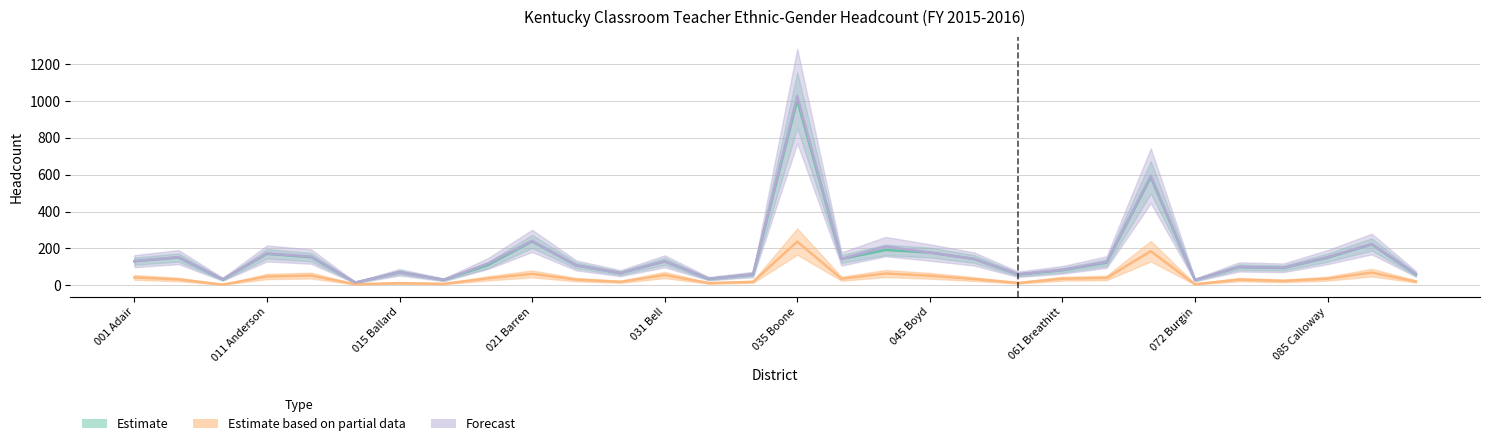

Where is the first local minimum for Headcount M (Partial)?

006 Anchorage